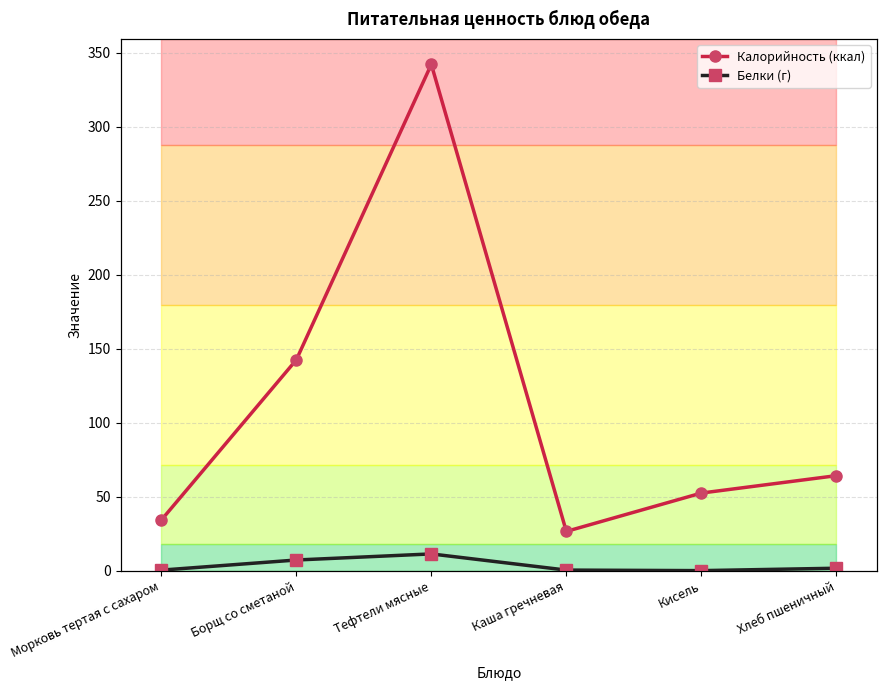

True or false: Калорийность (ккал) and Белки (г) cross at least once.

False